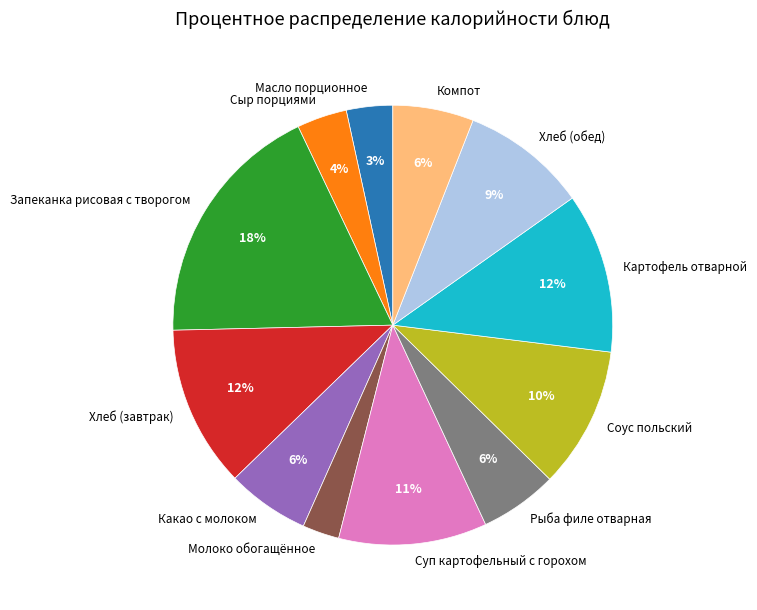

Does Молоко обогащённое account for over 50% of the chart?

No